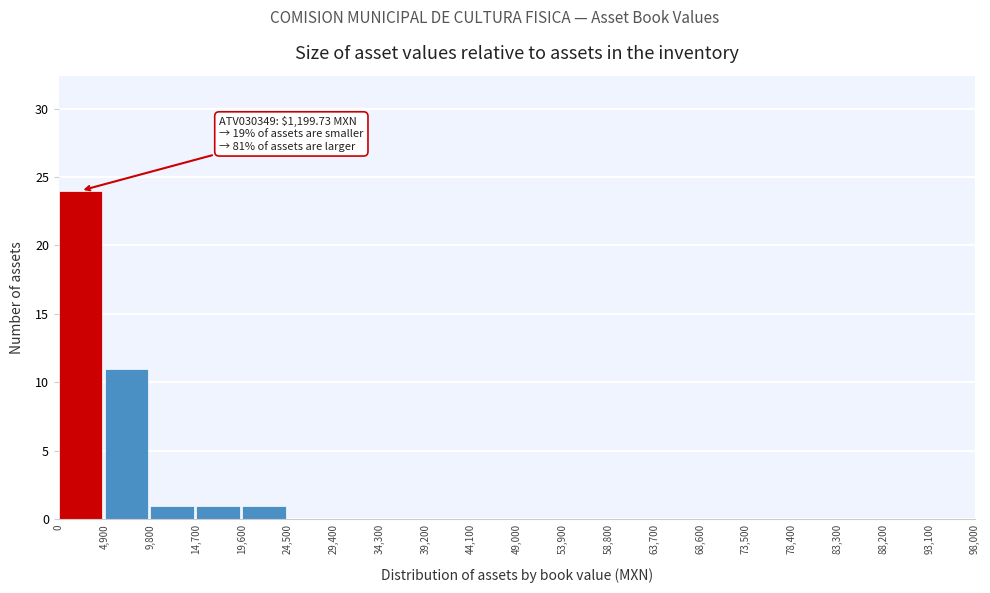

Which range on the x-axis has the tallest bar?

0 to 4,900